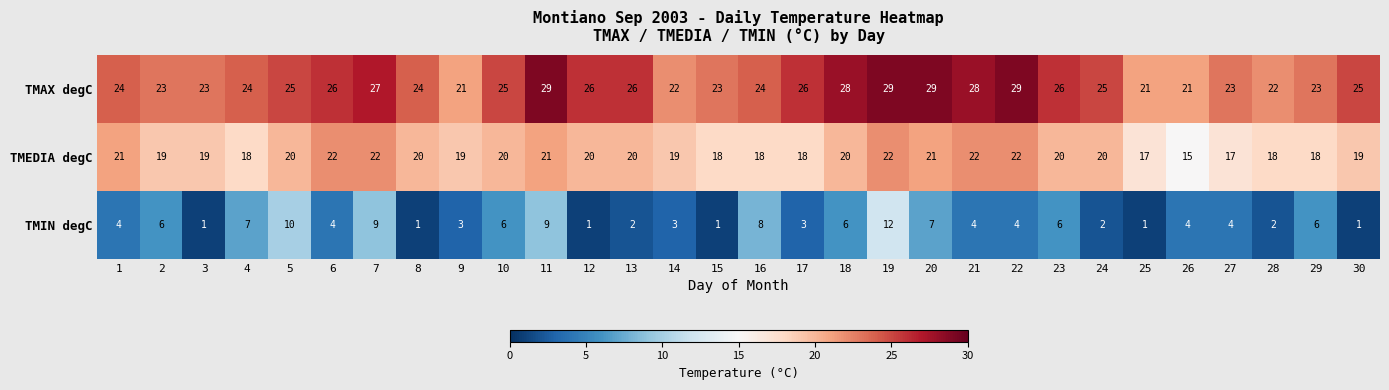

Which series has the widest spread of values?

TMIN degC